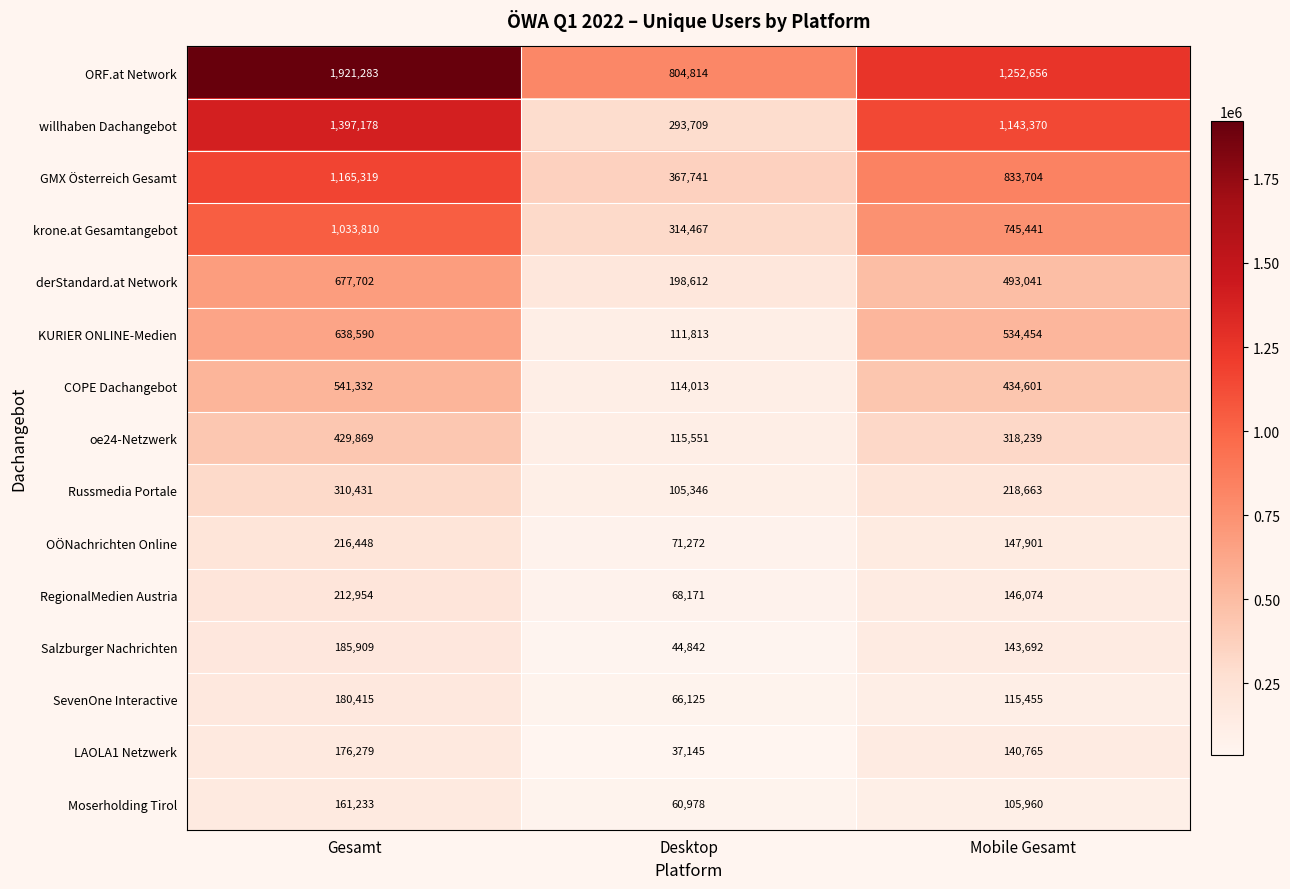

What is the average value of the Russmedia Portale series?

211480